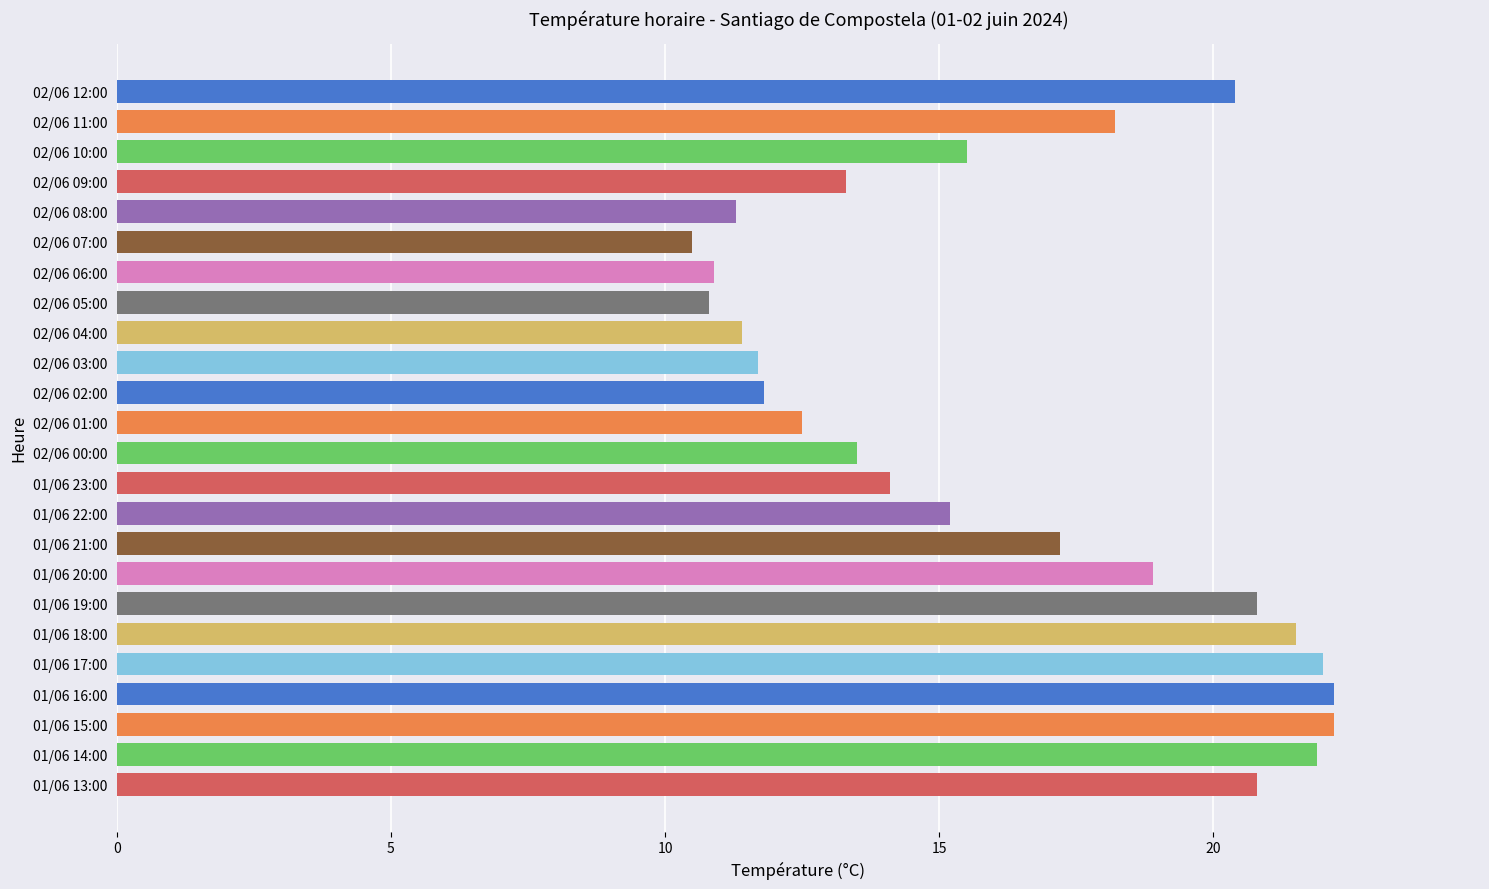

True or false: the data shows 10.8 at 02/06 05:00.

True